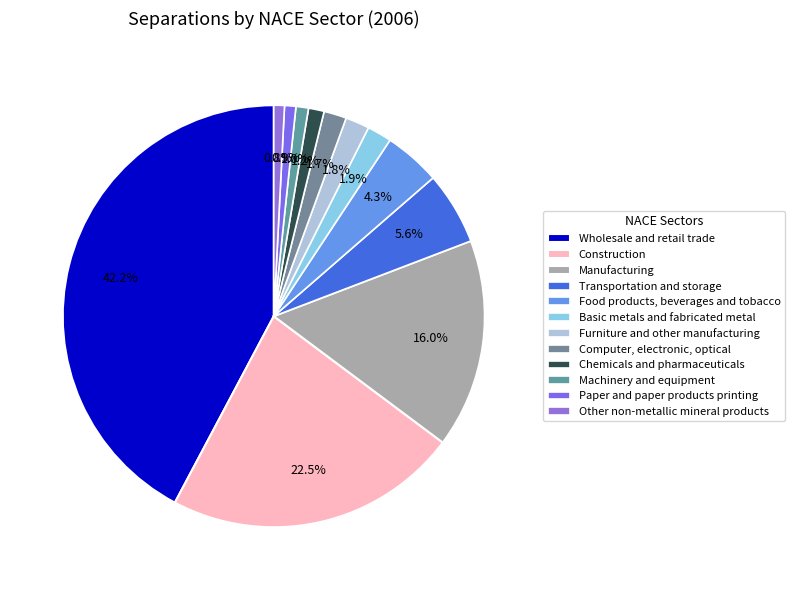

Is it true that Manufacturing is 16% of the pie?

True